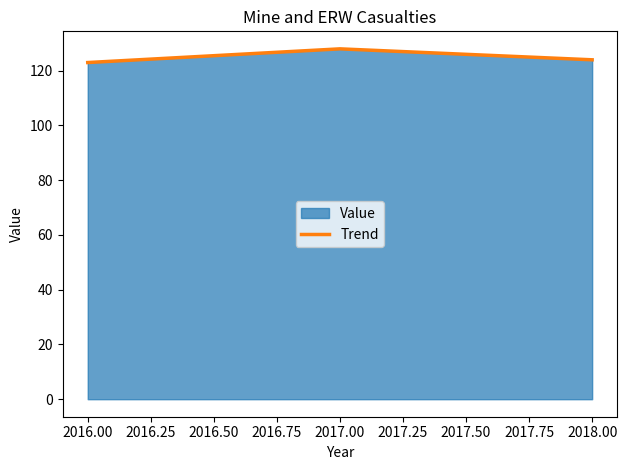

What is the approximate value at 2016.00?

123